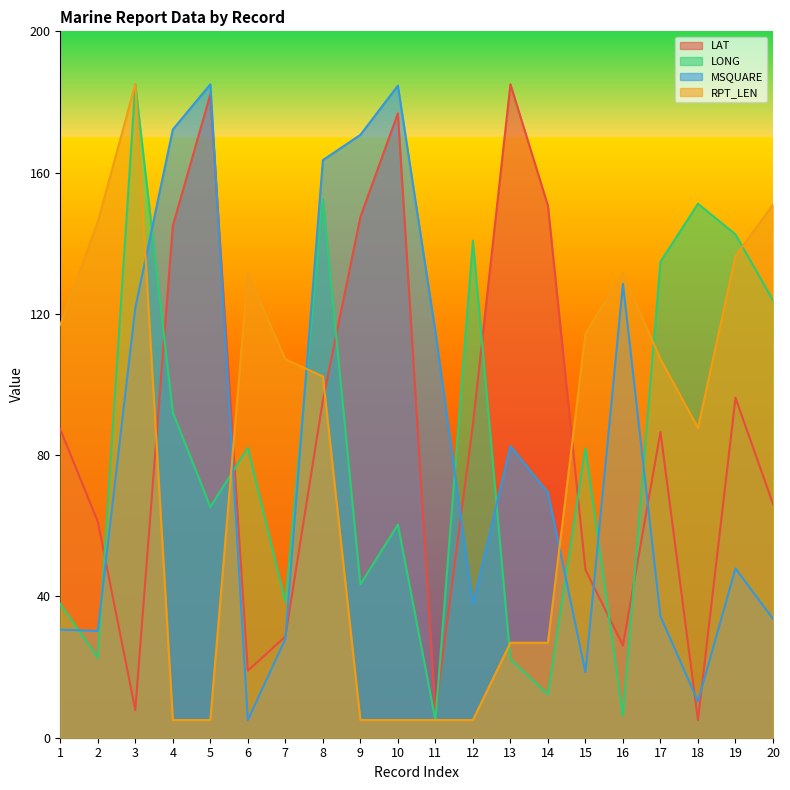

Which category has the highest value across all series?

5